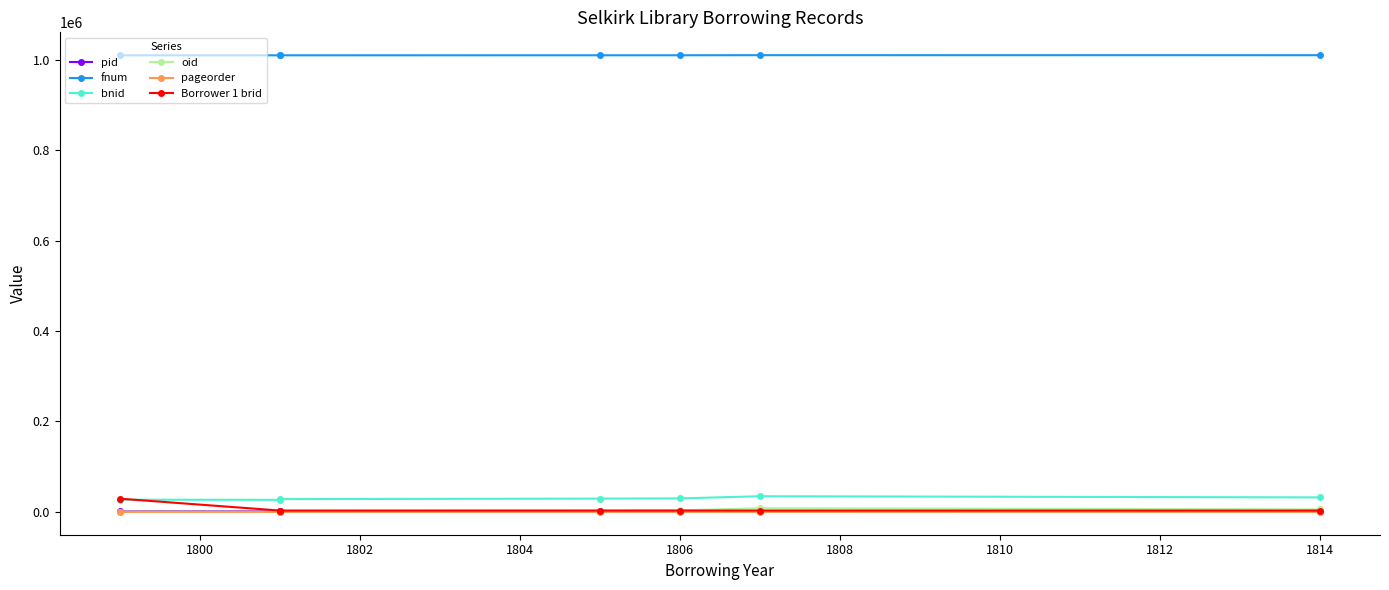

Between 1804 and 1808, which series saw the biggest shift?

bnid